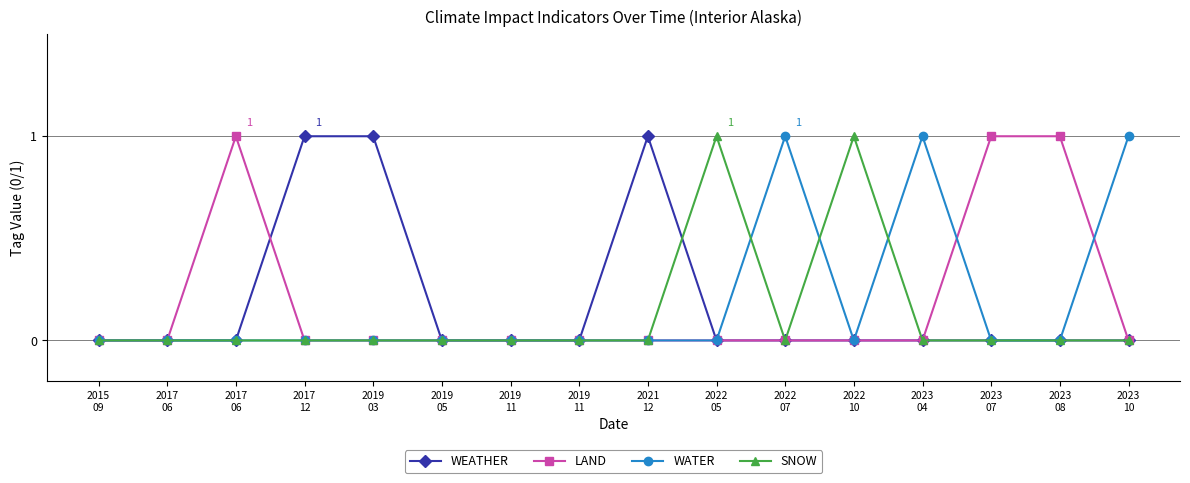

Where is the first local minimum for WATER?

2022
10